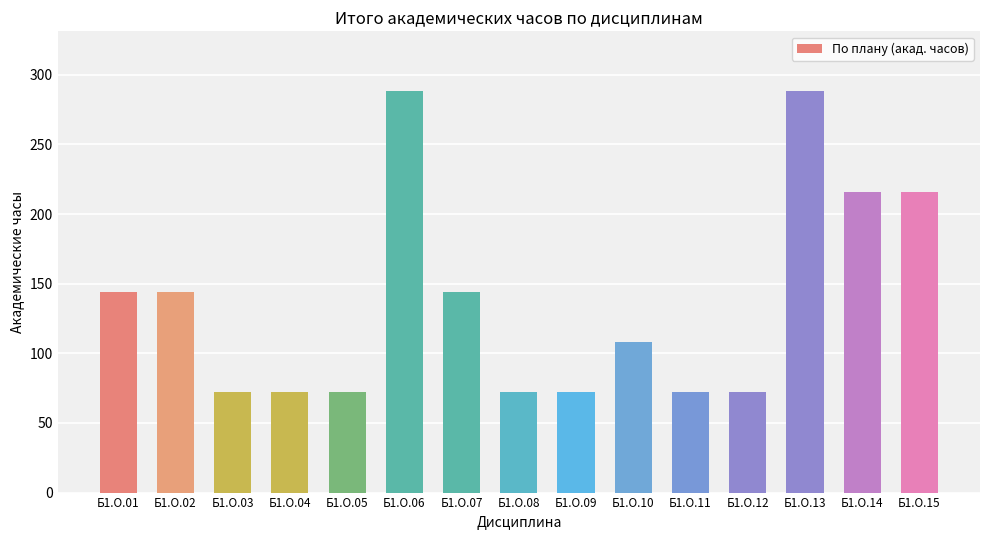

What is the difference between the second highest and second lowest values?

216